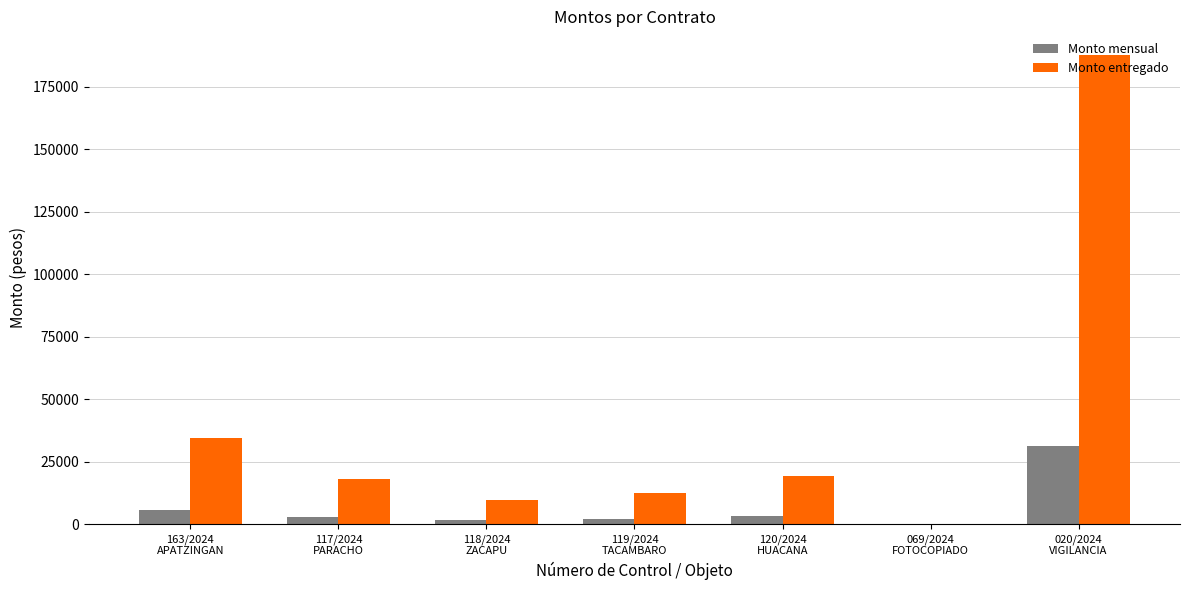

Which series has the largest range (max minus min)?

Monto entregado